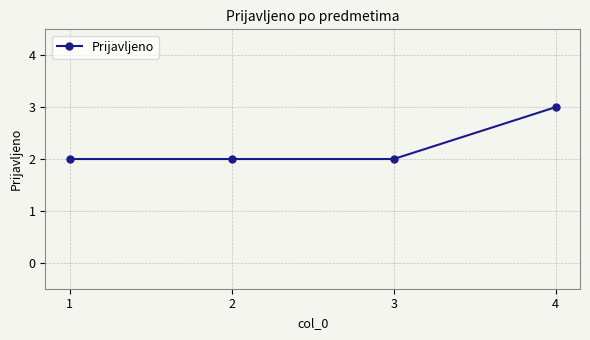

Reading left to right, what are all the values shown in this chart?

1=2	2=2	3=2	4=3